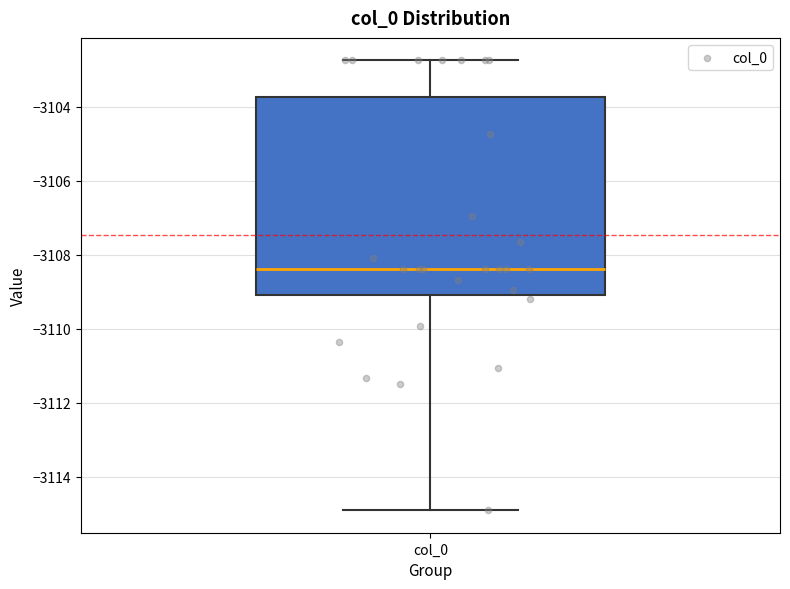

Transcribe this box plot: give where the median line is, the range the box spans, and where the two whiskers end, as read against the y-axis. The values are not printed on the chart, so give them approximately, as read against the axis.

median -3108.4, box -3109.0 to -3103.8, whiskers -3114.8 to -3102.8